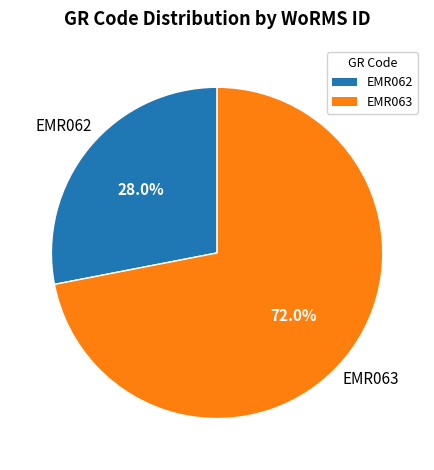

Do EMR062 and EMR063 together represent more than half of the pie?

Yes